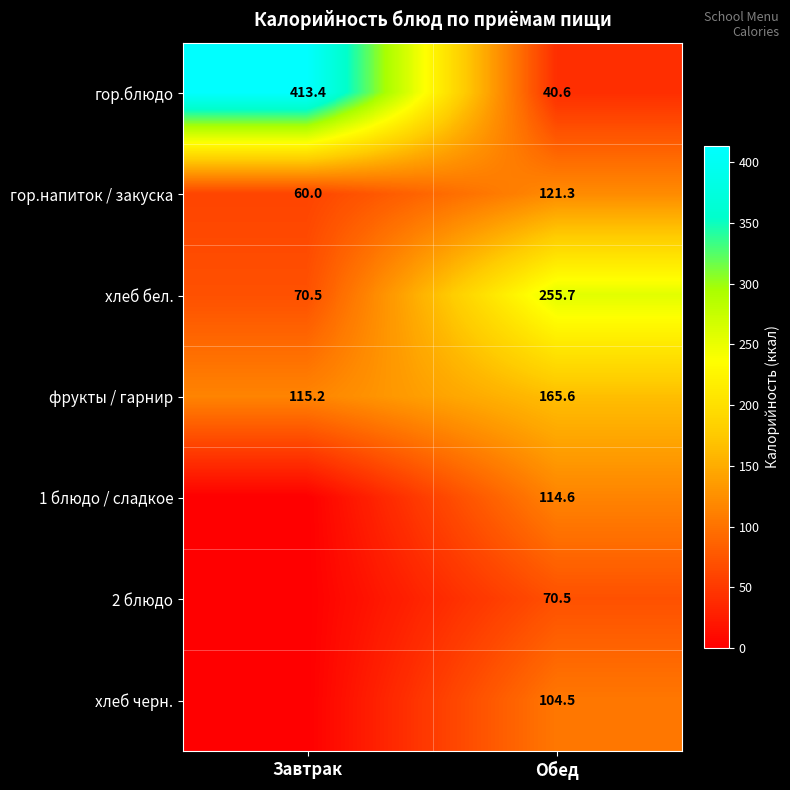

List the labels in order of гор.напиток / закуска value, largest first.

Обед, Завтрак